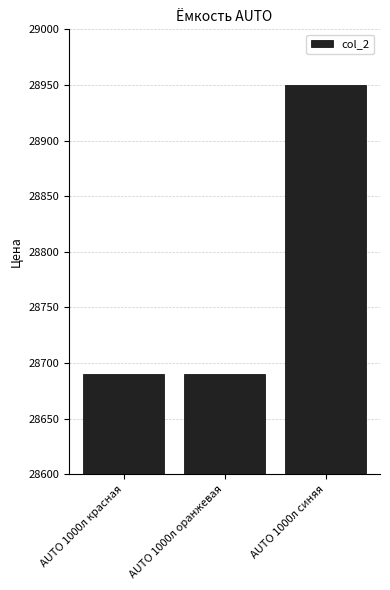

What is the label of the 1st bar from the left?

AUTO 1000л красная